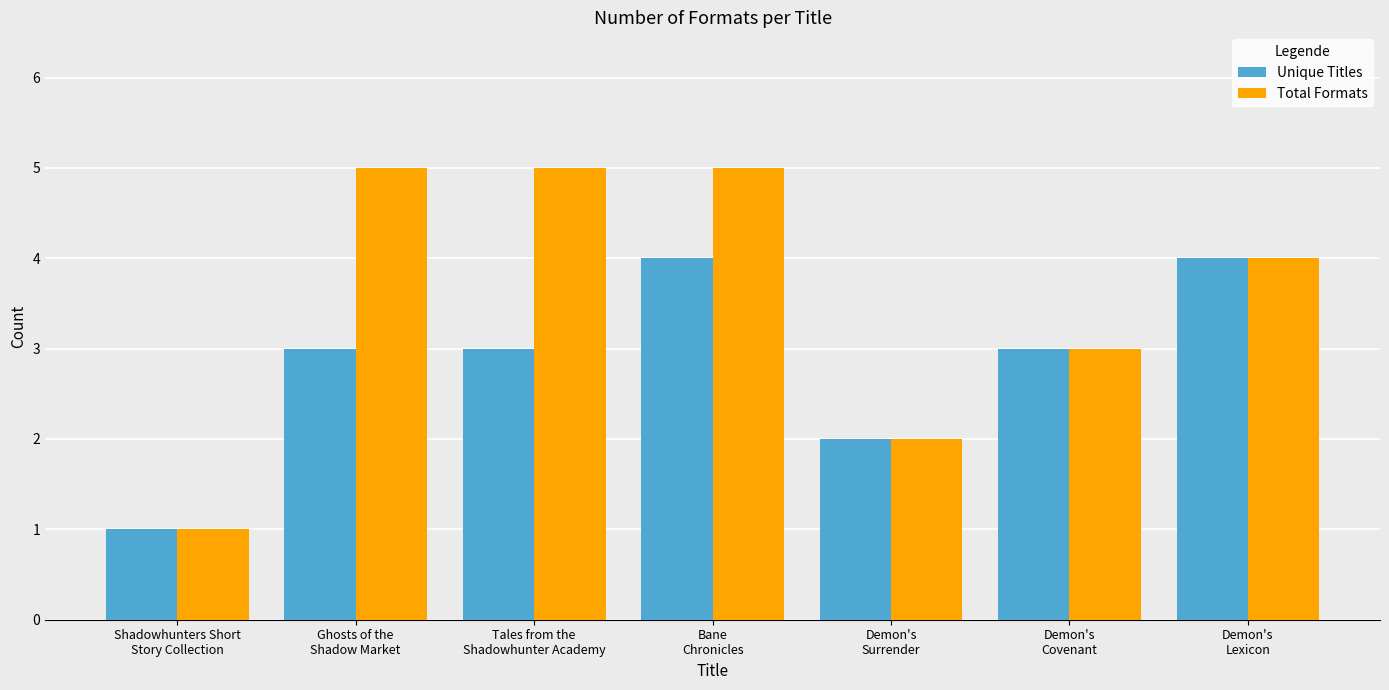

What position from the right is Ghosts of the
Shadow Market?

6